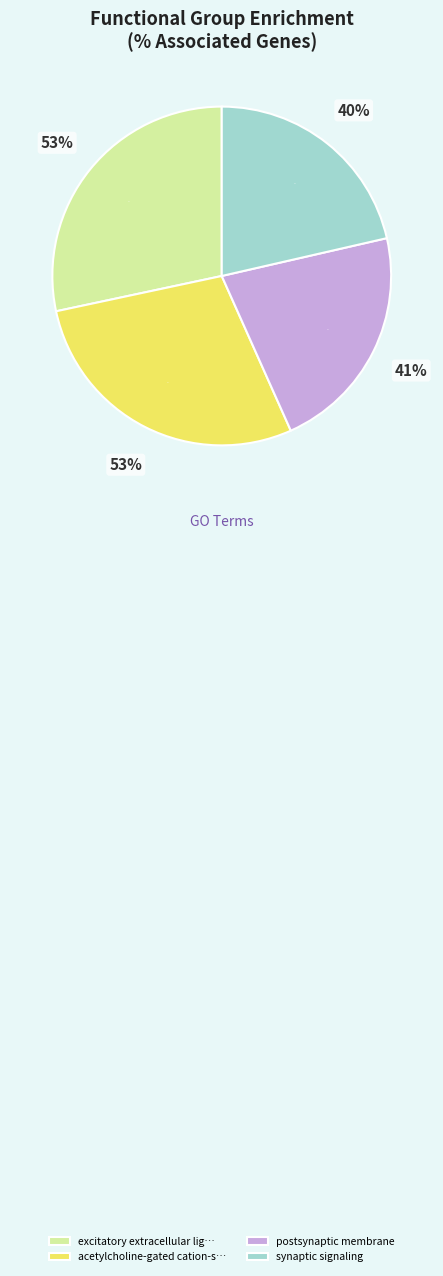

To the nearest percent, what is the difference between the largest and smallest slice percentages?

13%